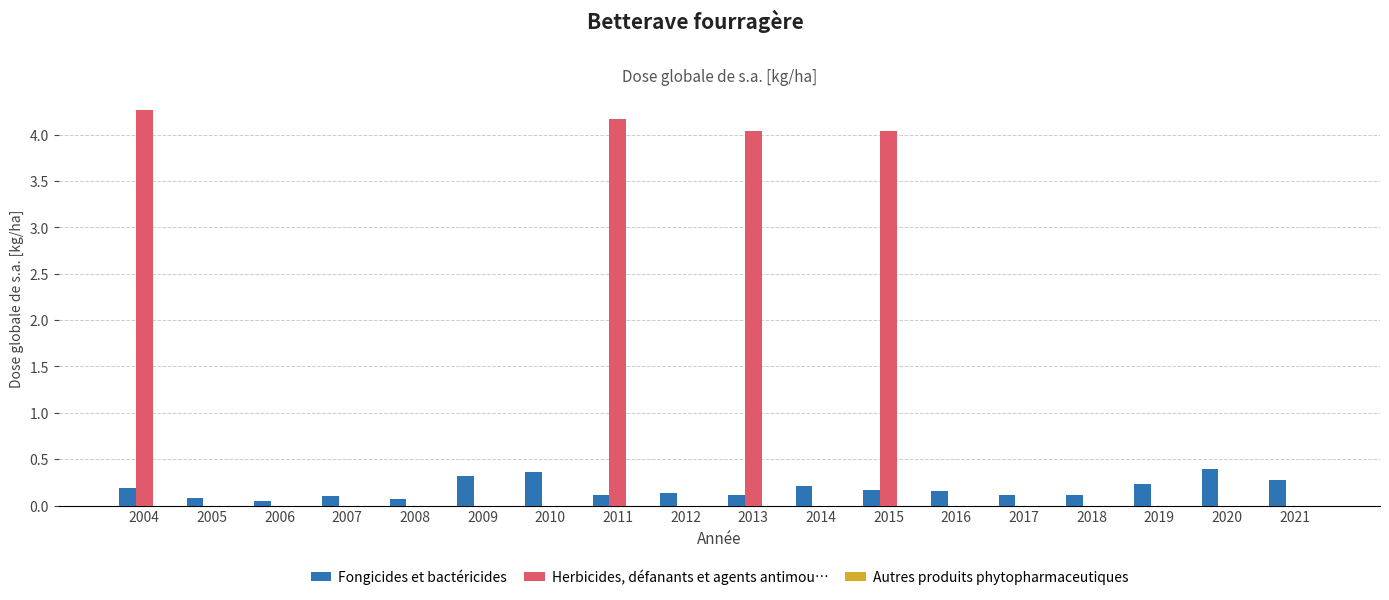

What is the average value of the Herbicides, défanants et agents antimou… series?

0.9